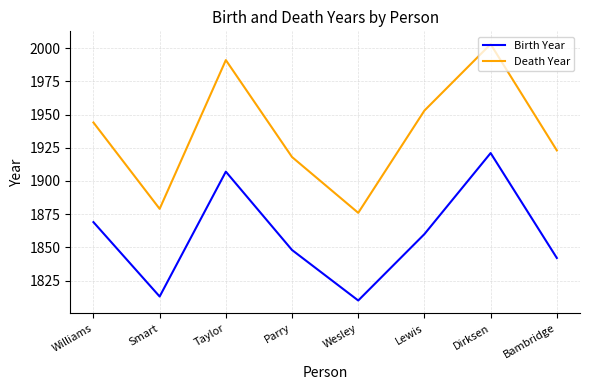

Is the value of Birth Year at Williams greater than the value of Death Year at Williams?

No